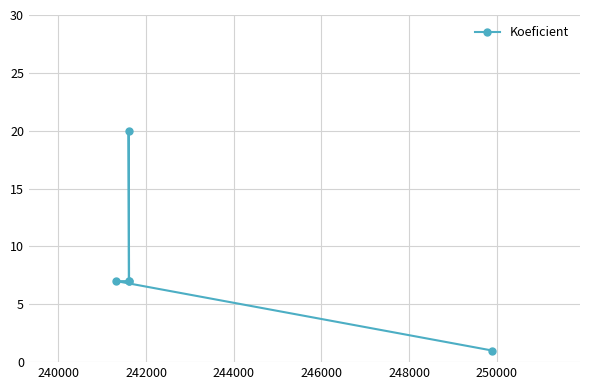

What is the value of the 2nd point from the left?

20